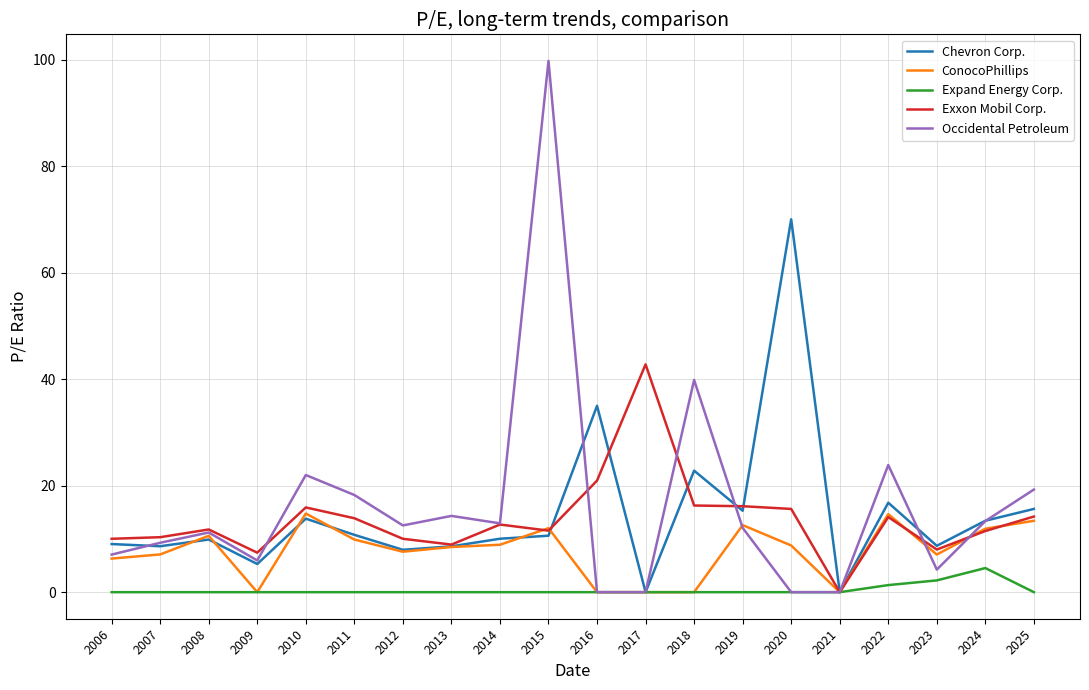

True or false: Exxon Mobil Corp. has a value of 10.0 at 2006.

True